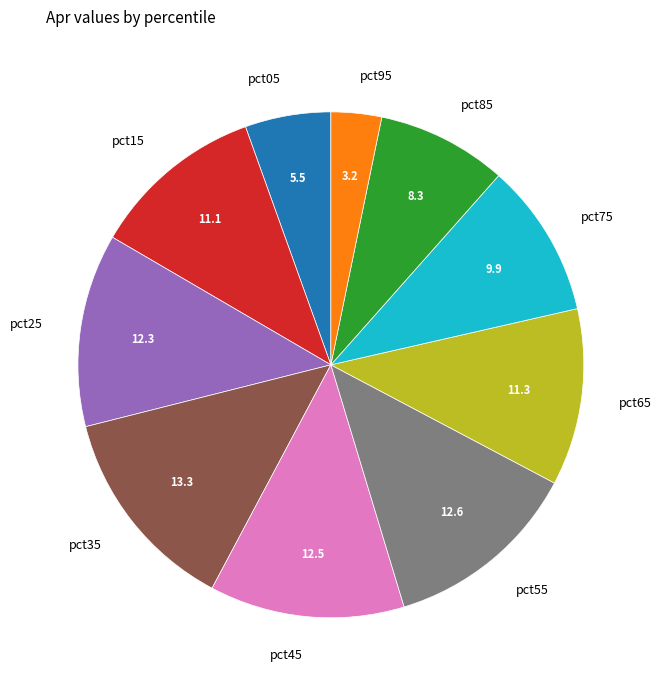

Which slice is the largest?

pct35